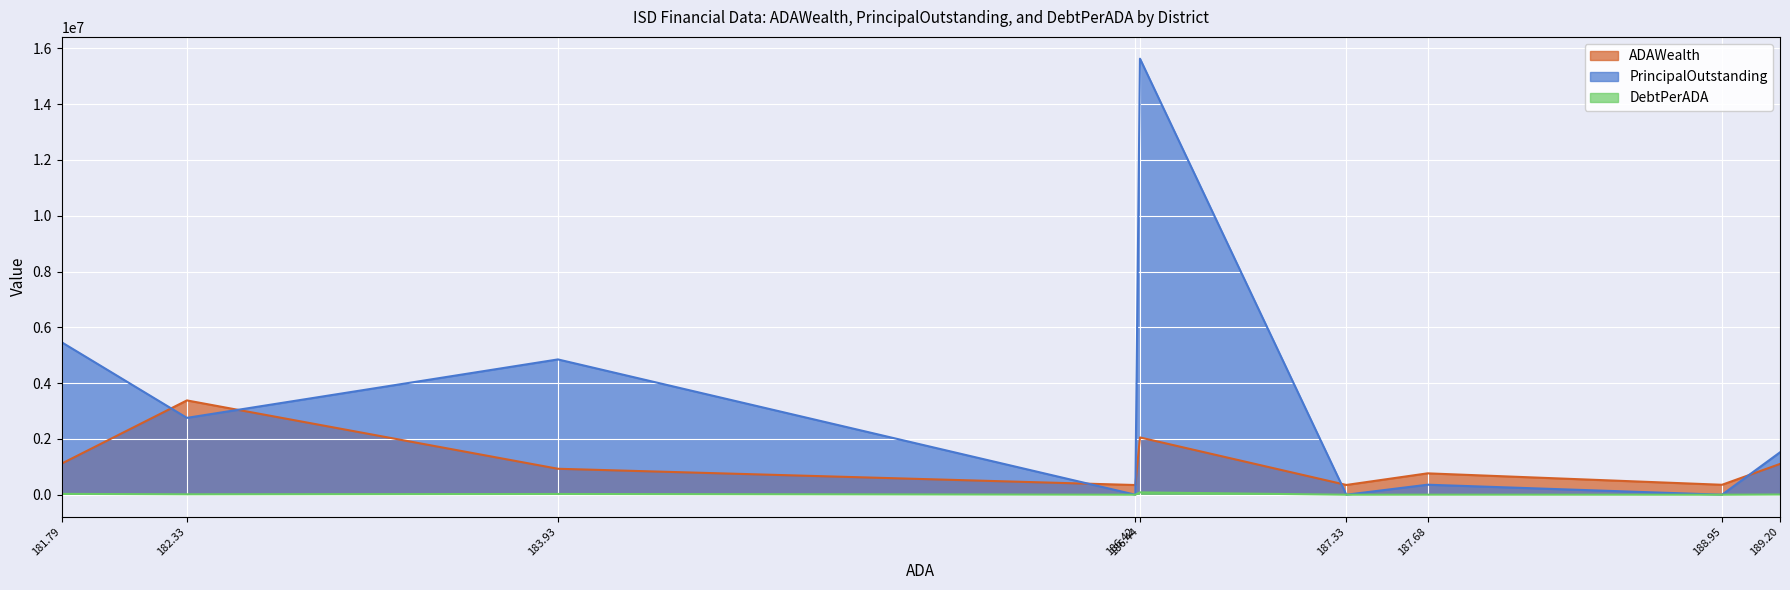

What are all the series names shown in the legend?

ADAWealth, PrincipalOutstanding, DebtPerADA